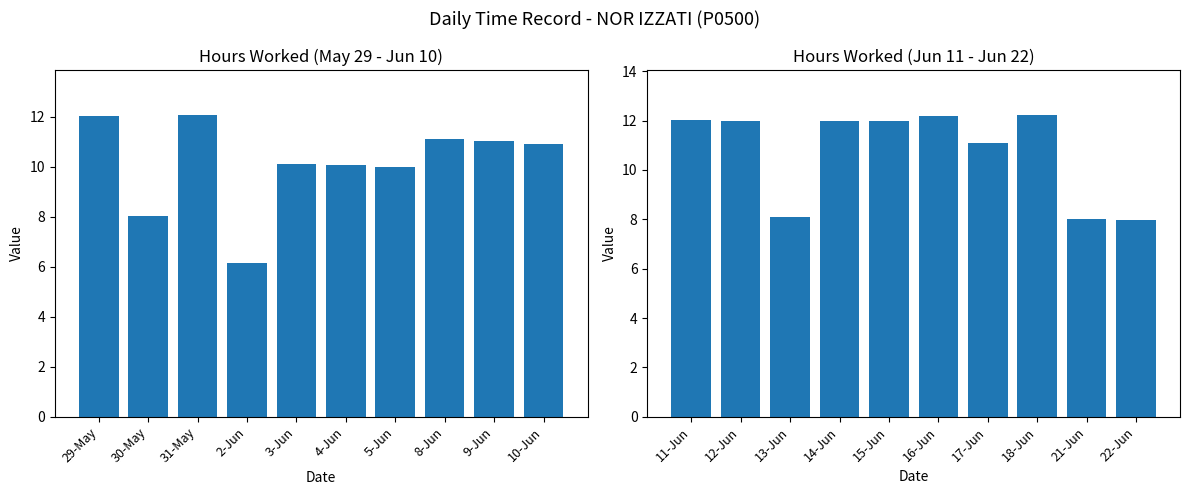

What is the label of the 10th bar from the right?

29-May